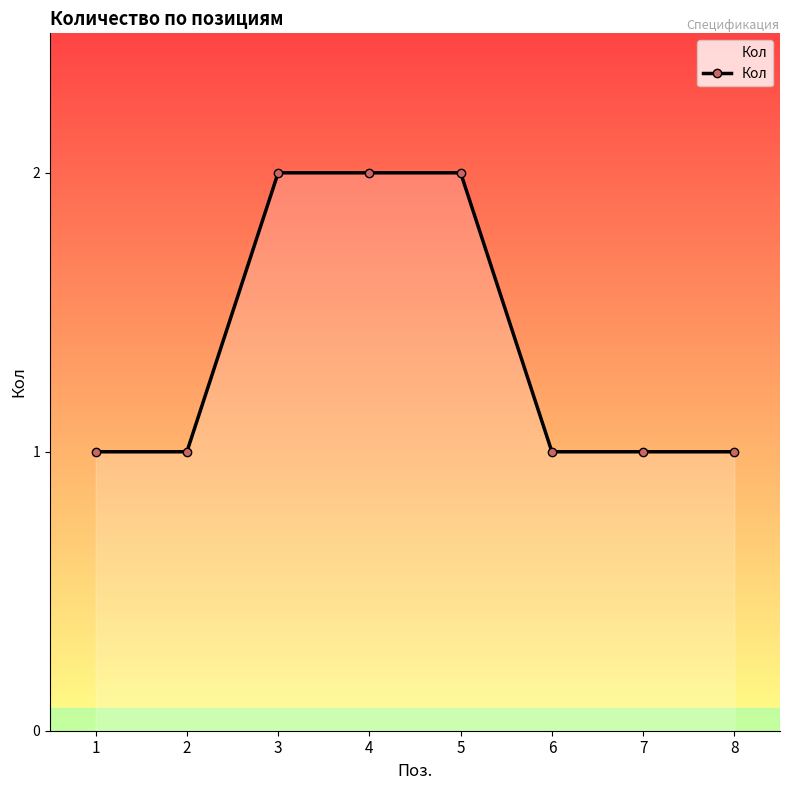

What is the ratio of the value at 1 to the value at 5?

0.5